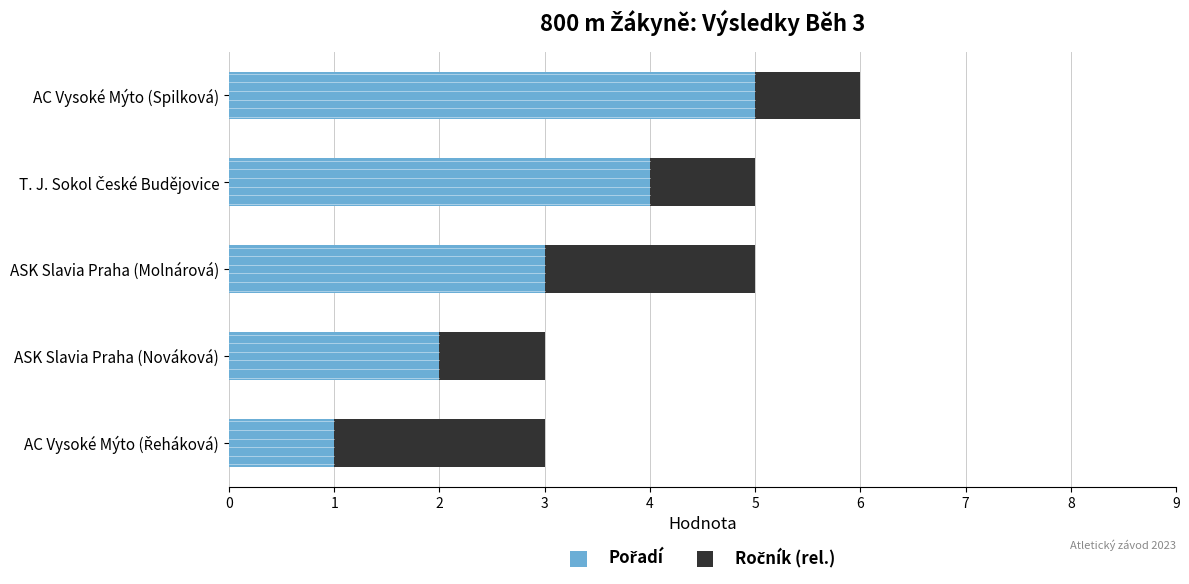

At which category is the sum across all series the highest?

AC Vysoké Mýto (Spilková)